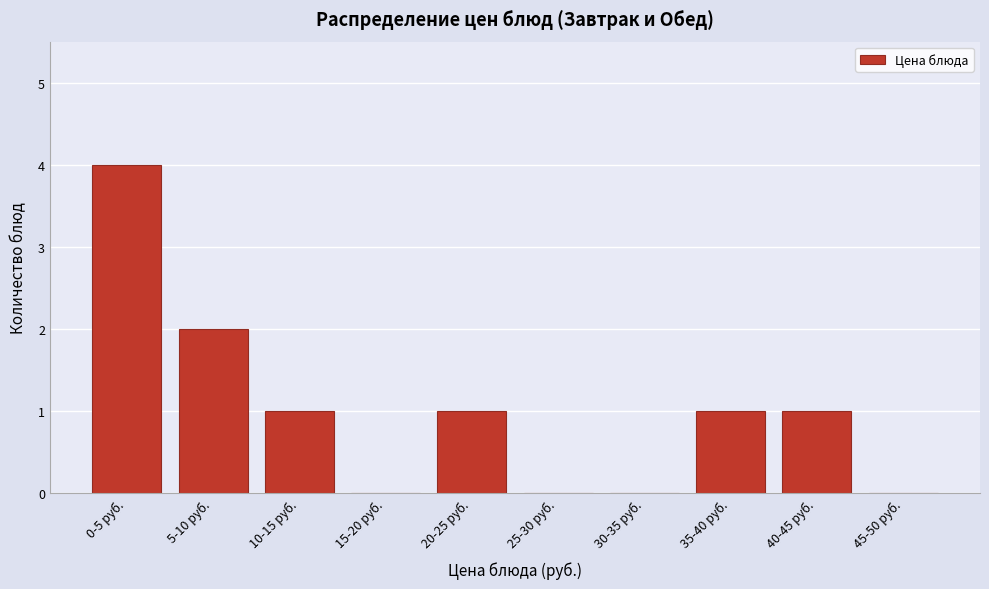

Reading left to right, what are all the values shown in this chart?

0-5 руб.=4	5-10 руб.=2	10-15 руб.=1	15-20 руб.=0	20-25 руб.=1	25-30 руб.=0	30-35 руб.=0	35-40 руб.=1	40-45 руб.=1	45-50 руб.=0